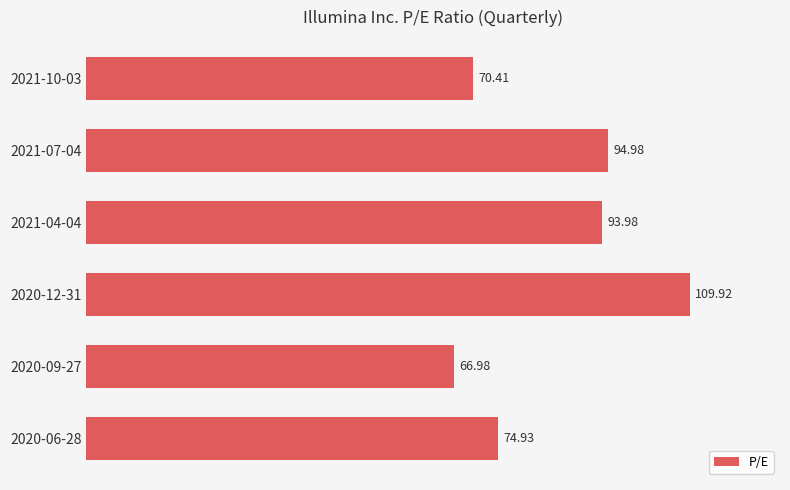

Approximately how many times larger is the value at 2020-12-31 compared to 2021-04-04?

1.2